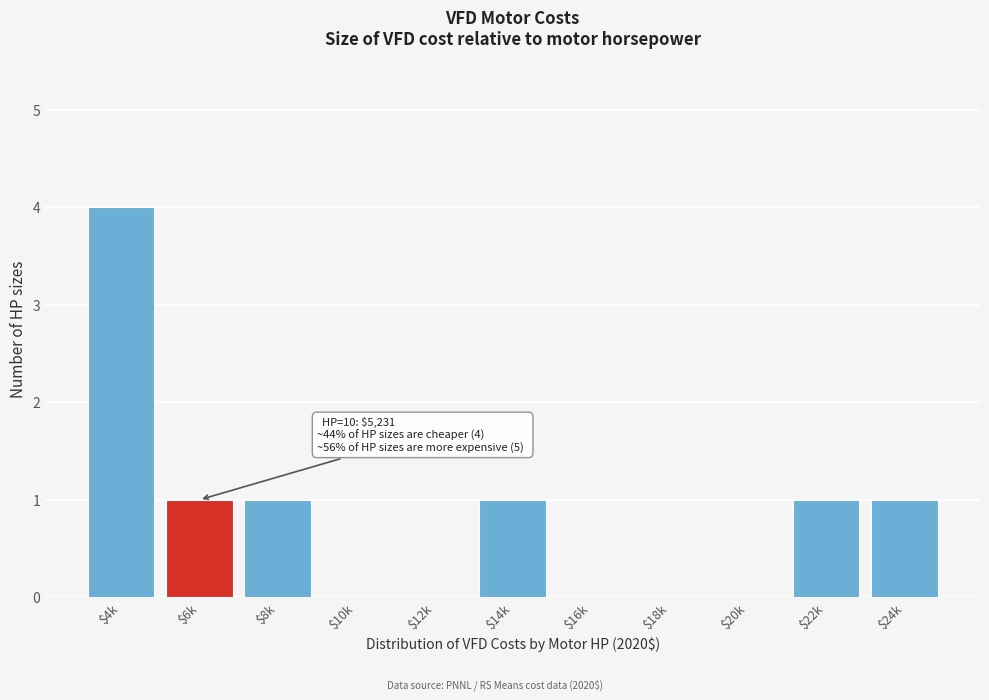

Which label corresponds to the largest value in the chart?

$4k